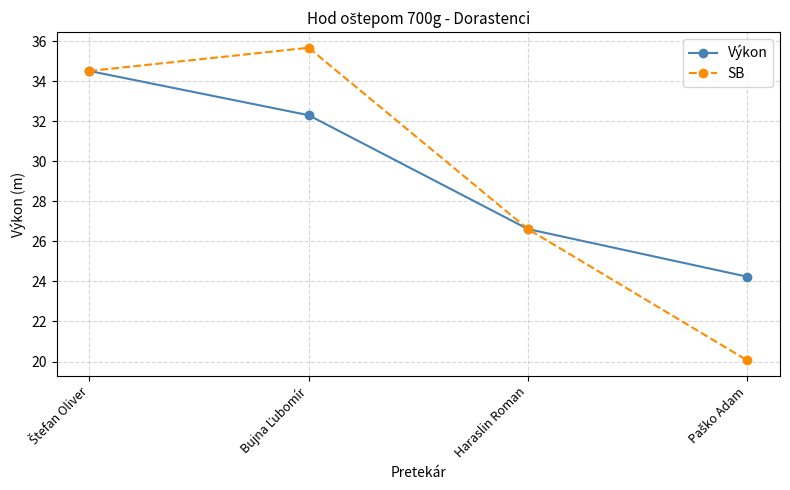

What is the average value of the SB series?

29.2